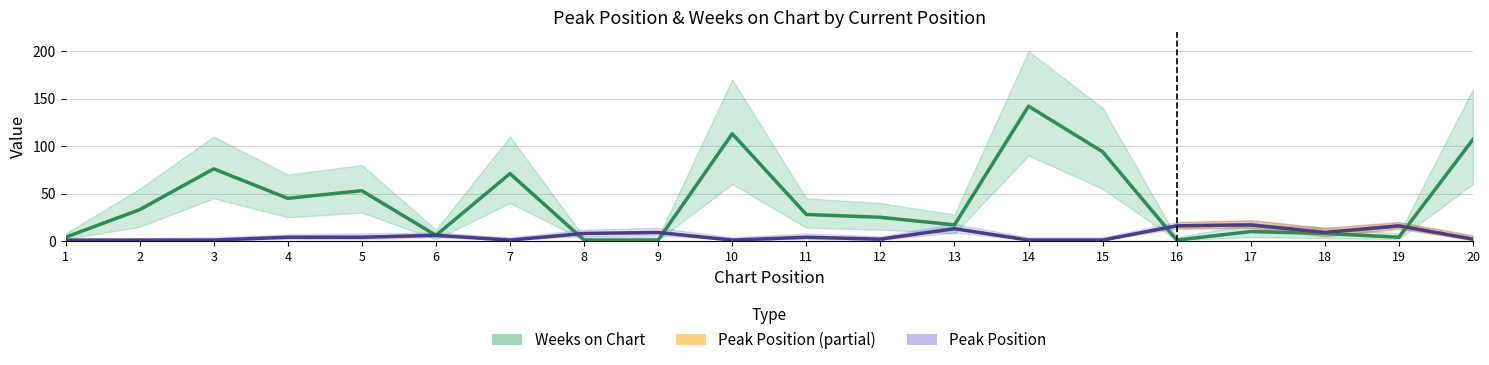

How many values in the Peak Position series exceed 4?

8